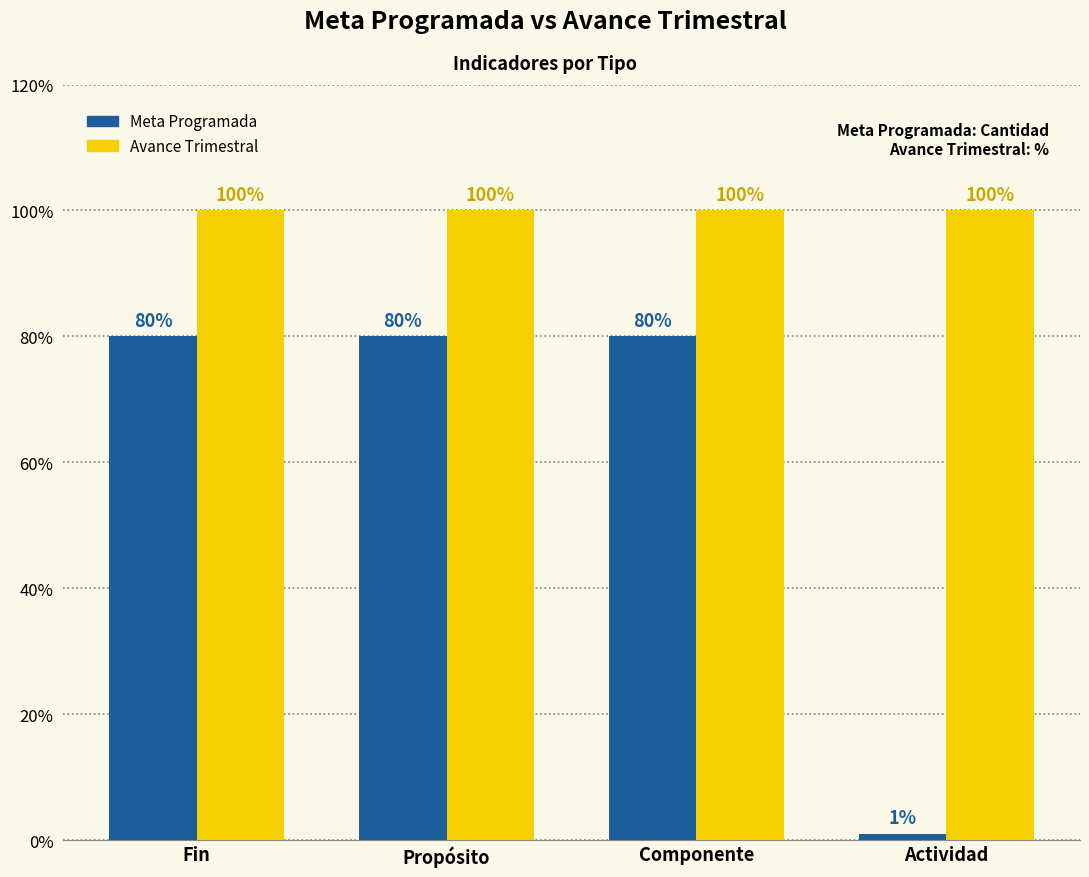

Does the chart contain any negative values?

No